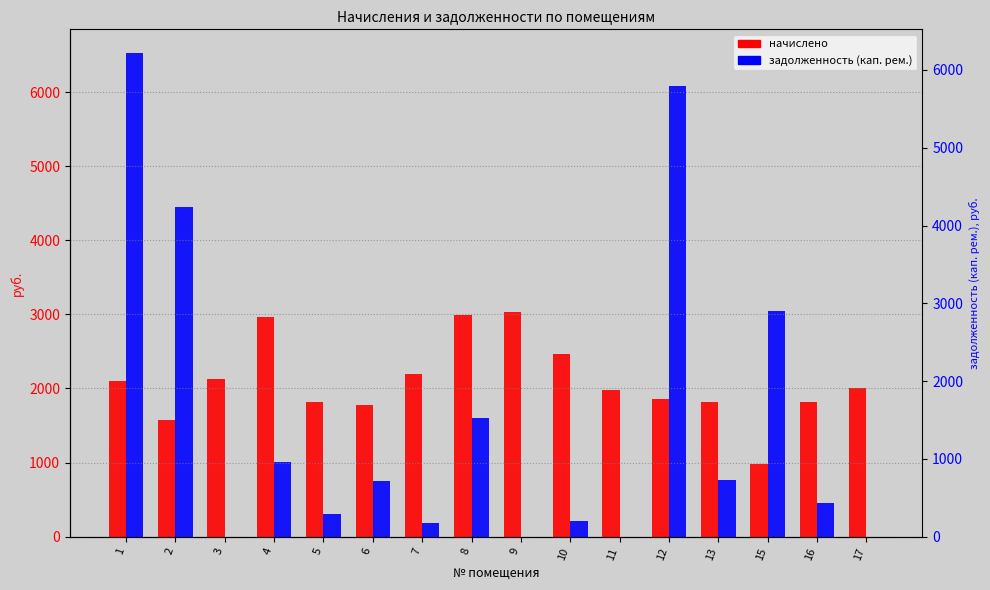

At which label is задолженность (кап. рем.) closest to 3260?

15